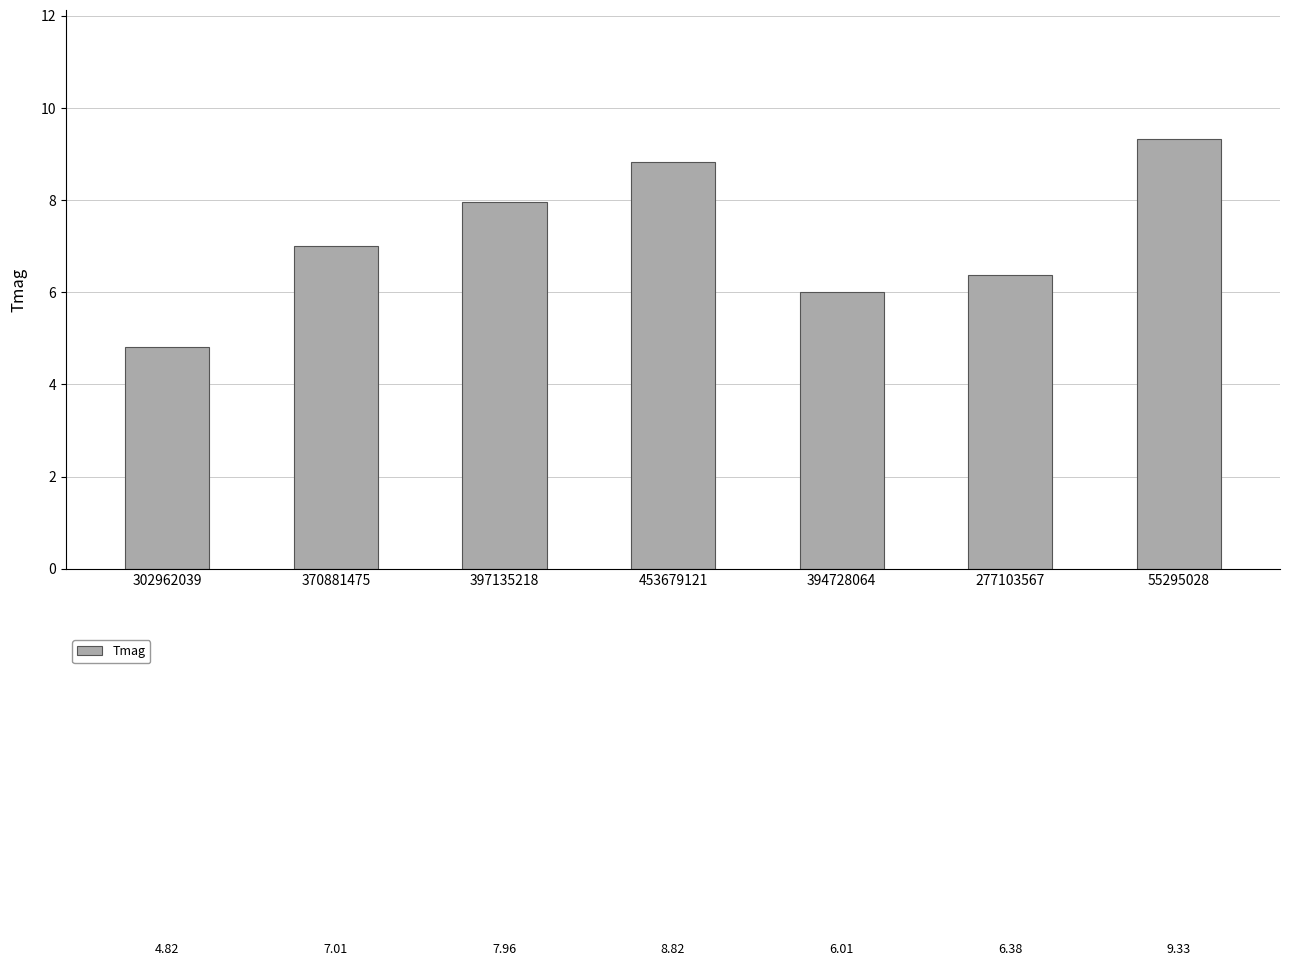

What is the ratio of the value at 55295028 to the value at 302962039?

1.9